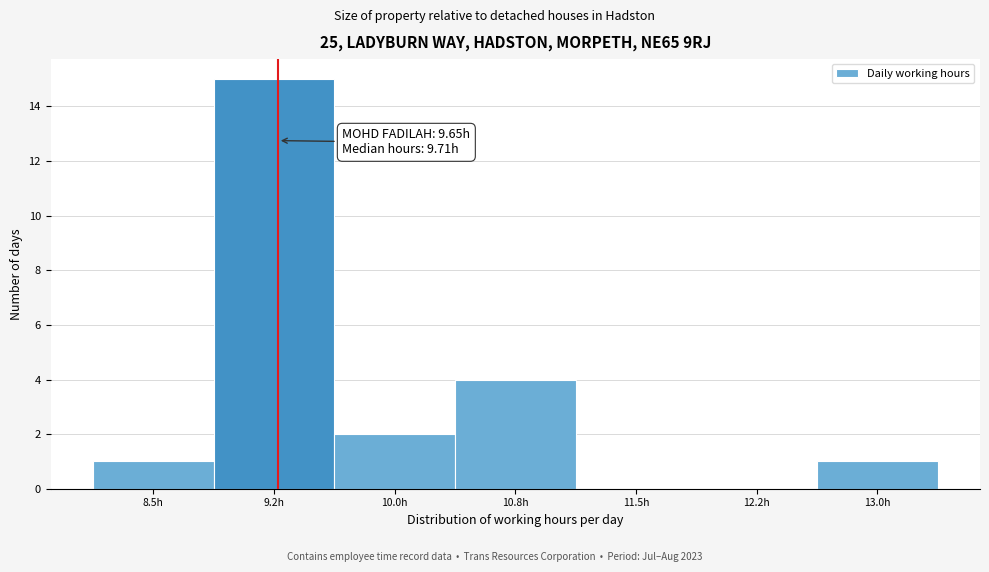

Reading left to right, what are all the values shown in this chart?

8.5h=1	9.2h=15	10.0h=2	10.8h=4	11.5h=0	12.2h=0	13.0h=1